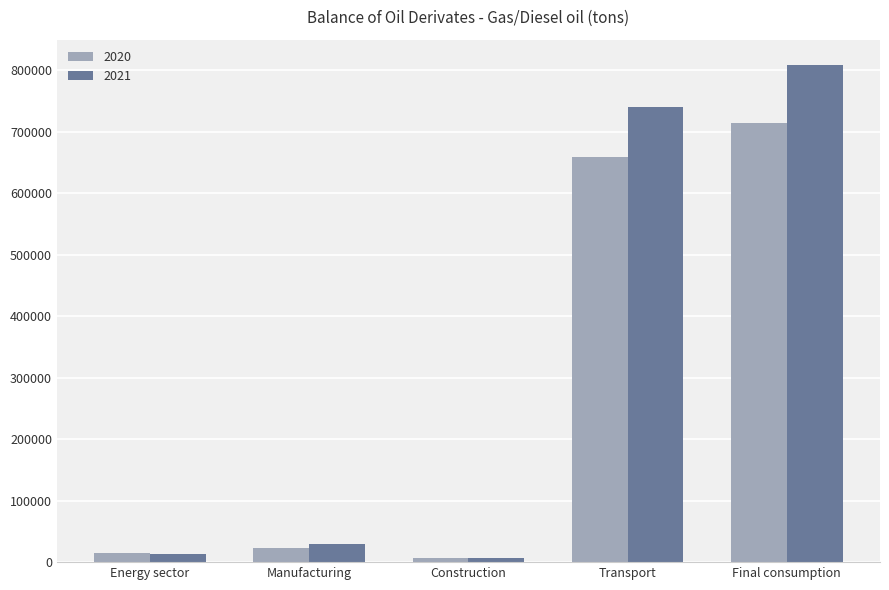

Reading left to right, transcribe all the data shown in this chart.

2020: Energy sector=14643	Manufacturing=23077	Construction=6832	Transport=658957	Final consumption=714197
2021: Energy sector=13604	Manufacturing=29769	Construction=7150	Transport=740875	Final consumption=809174